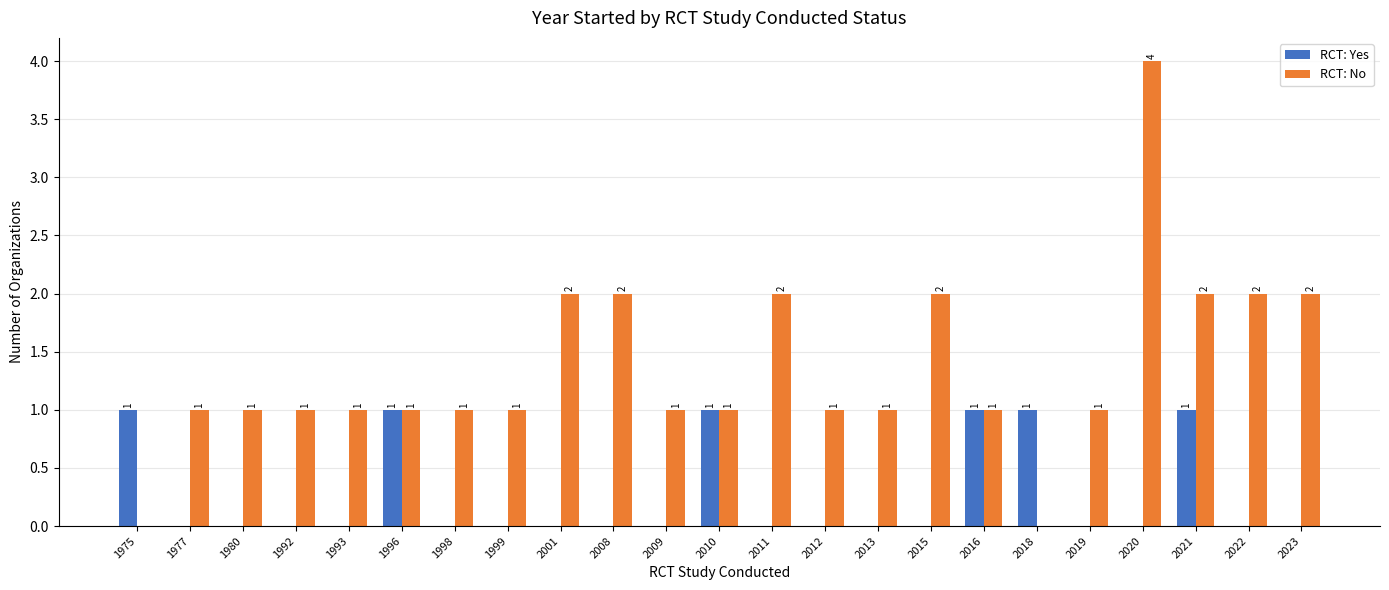

Which series has the largest total across all categories?

RCT: No